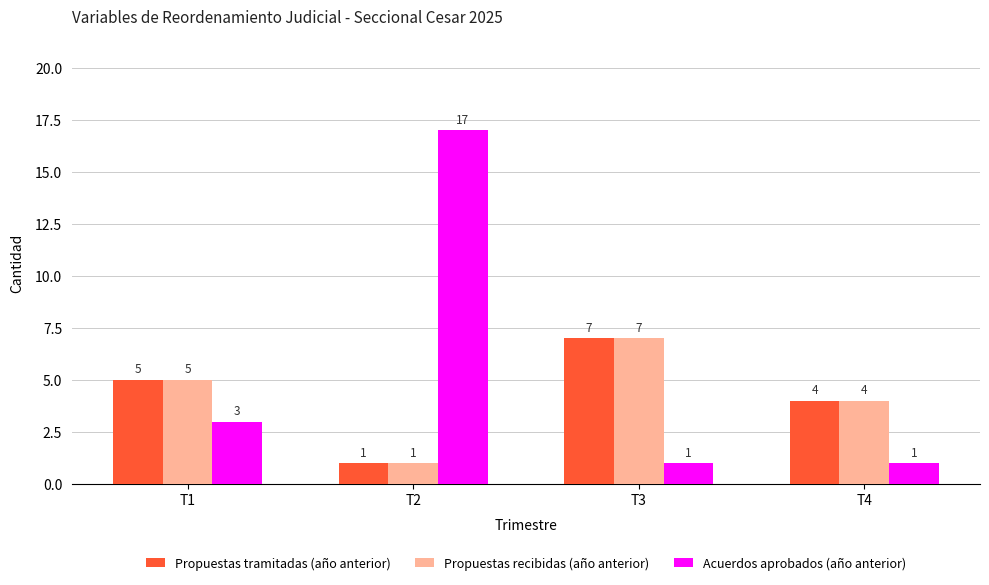

Does the chart contain any negative values?

No